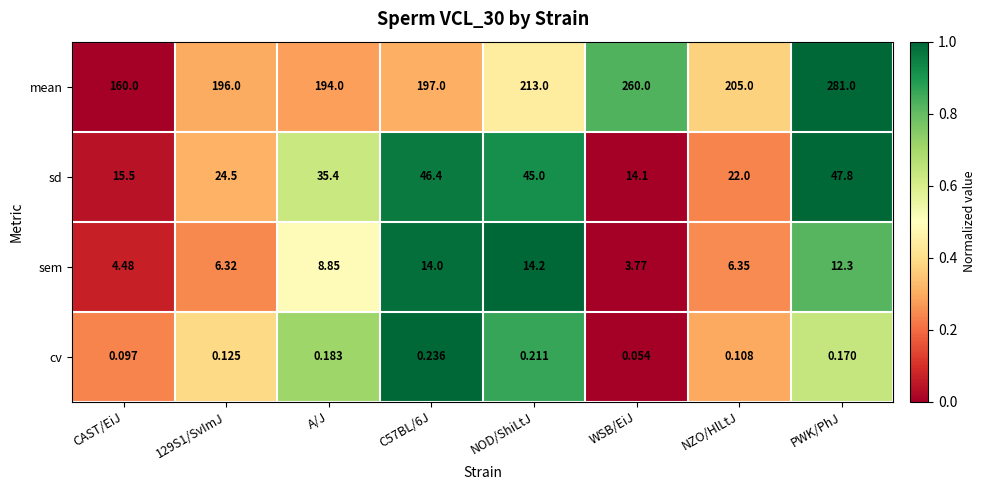

Rank the series at WSB/EiJ from lowest to highest value.

cv, sem, sd, mean